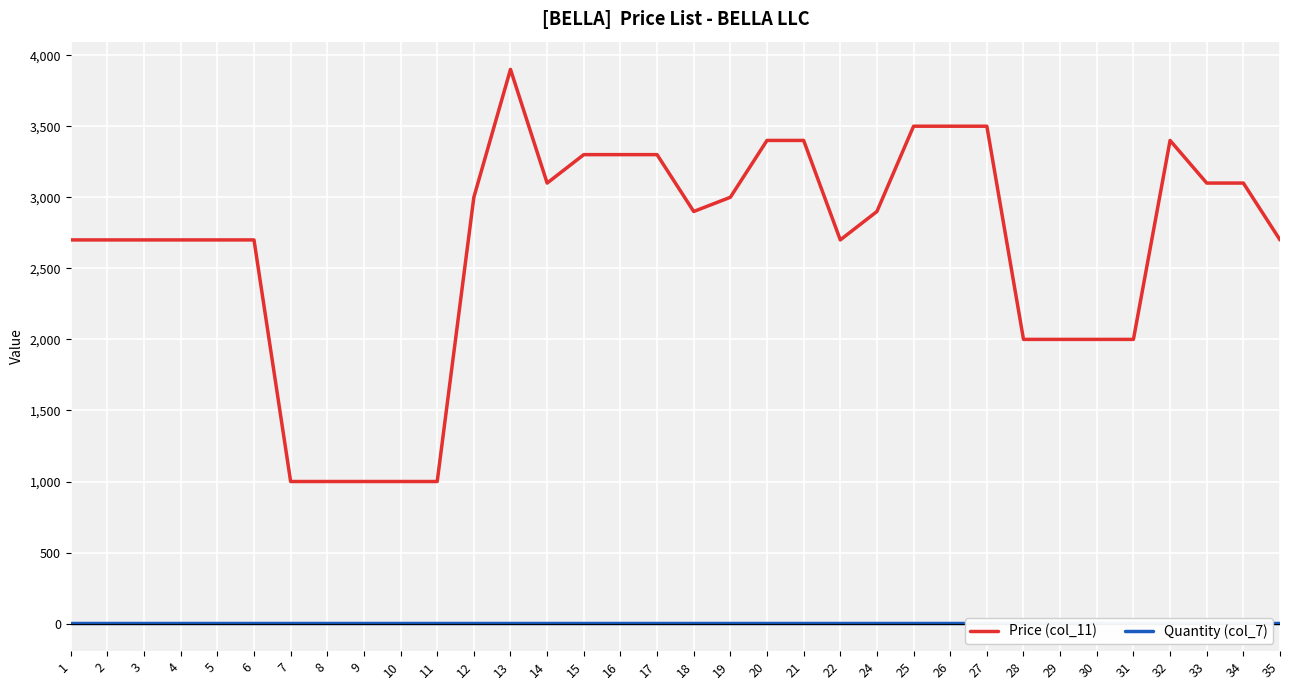

How many values in the Price (col_11) series exceed 2900?

15